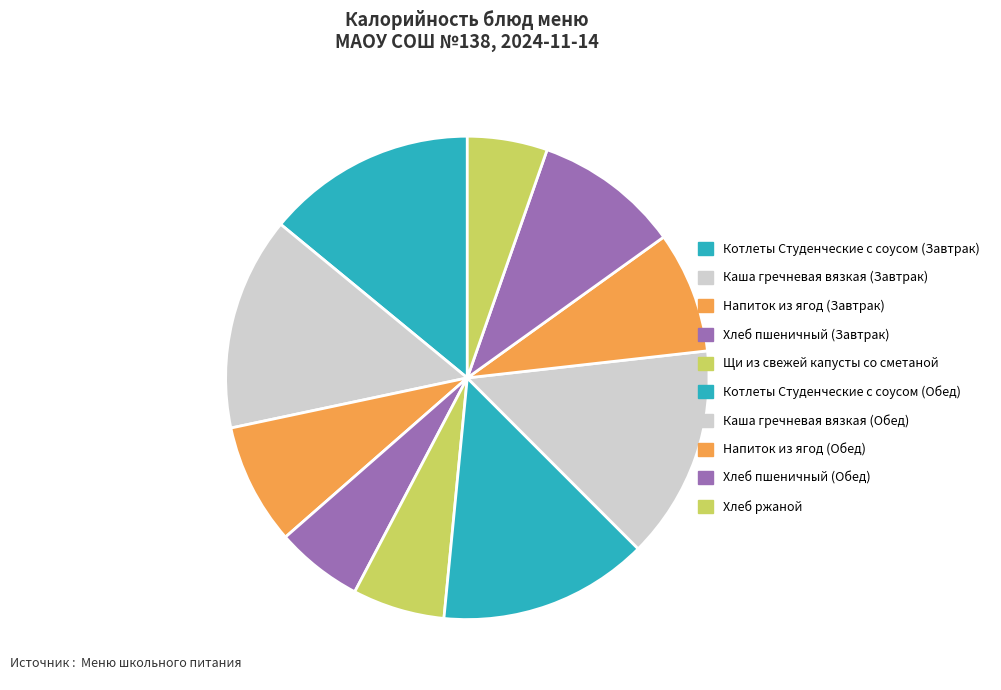

Which category has the biggest portion of the pie?

Каша гречневая вязкая (Завтрак)